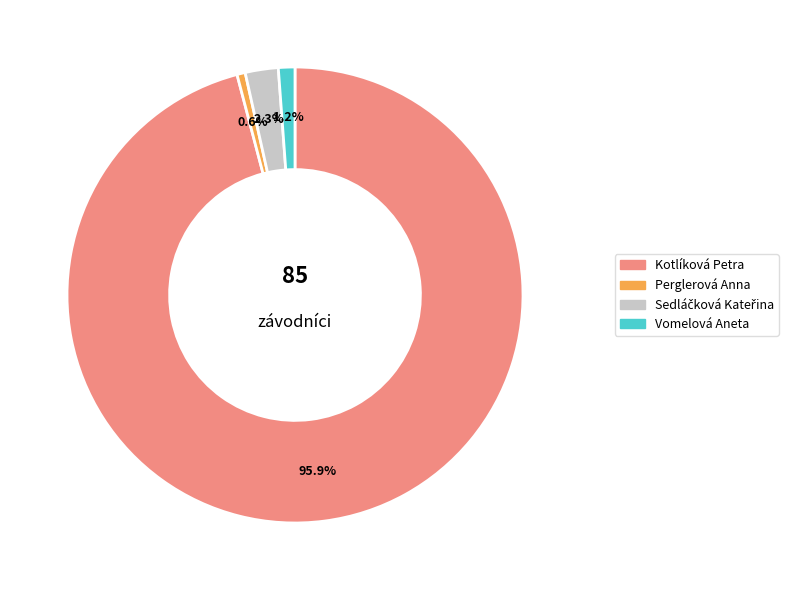

Between Vomelová Aneta and Perglerová Anna, which is larger?

Vomelová Aneta